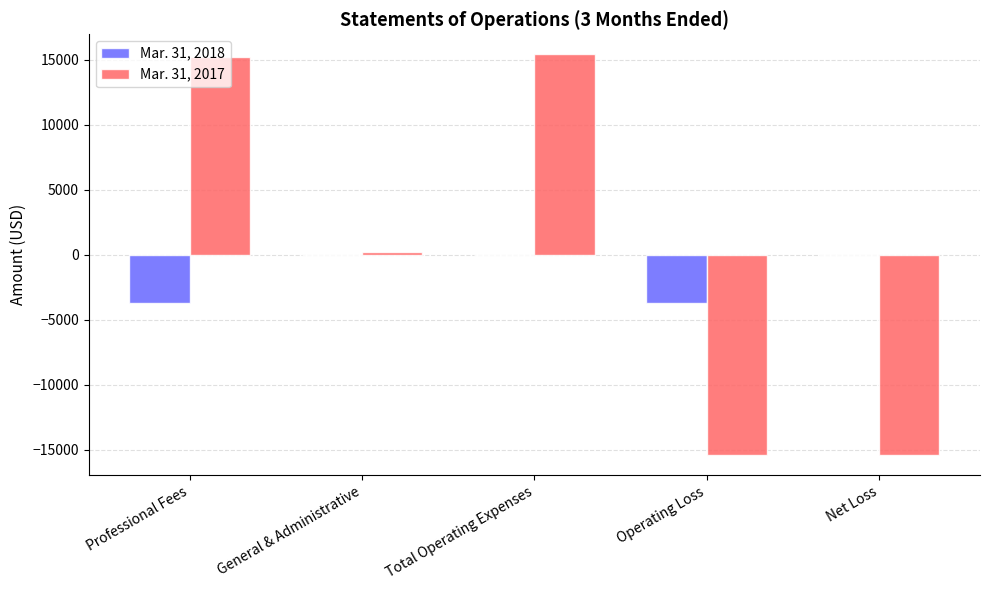

What is the sum of the Mar. 31, 2017 values at Net Loss and Operating Loss?

-30800